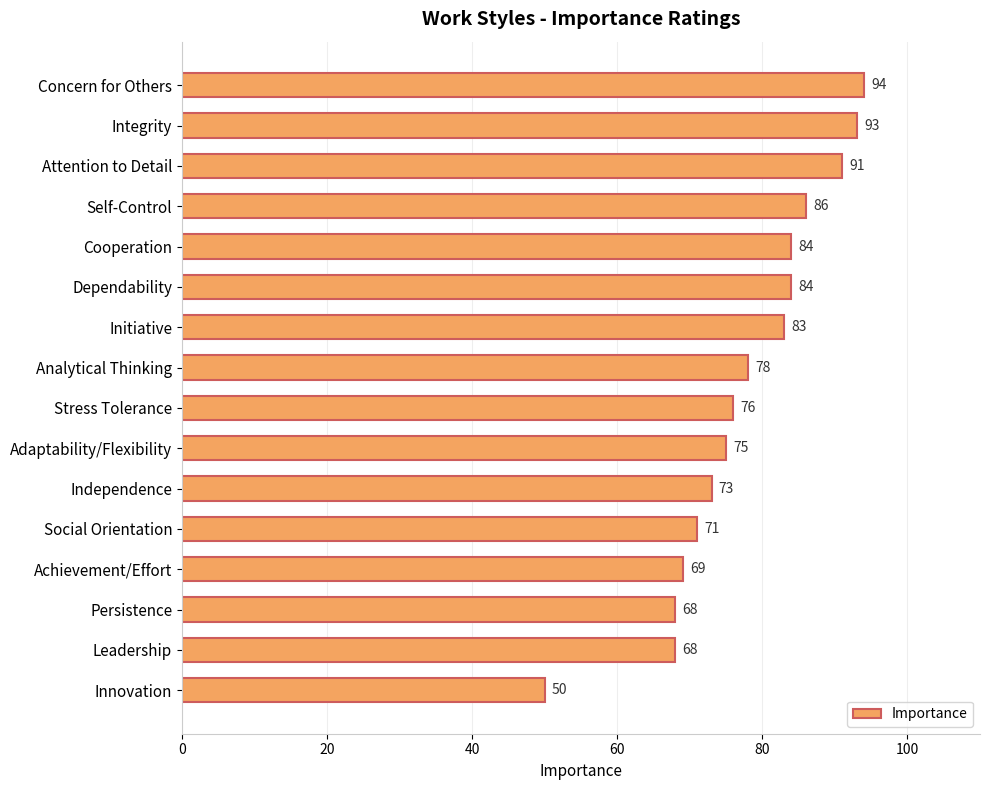

What is the approximate value at Social Orientation?

71